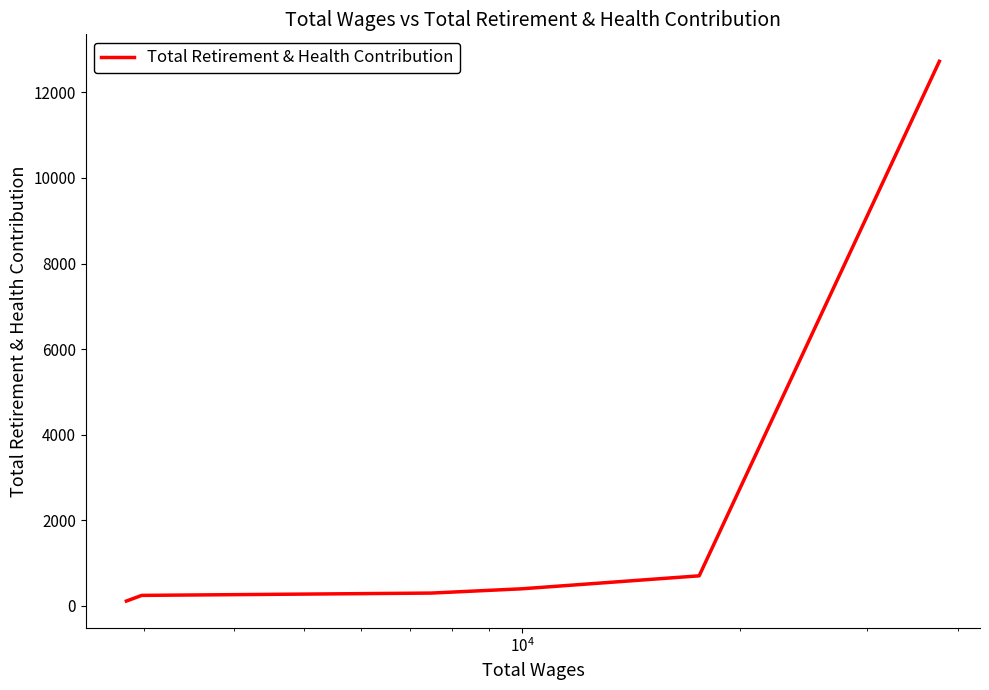

What is the maximum value shown in the chart?

12724